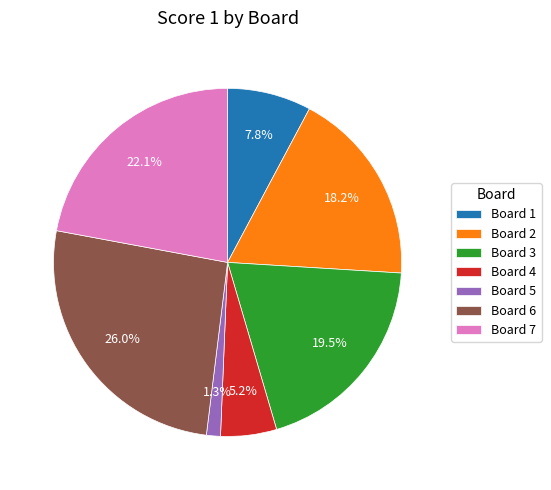

What percentage do Board 7 and Board 2 together represent?

40.3%